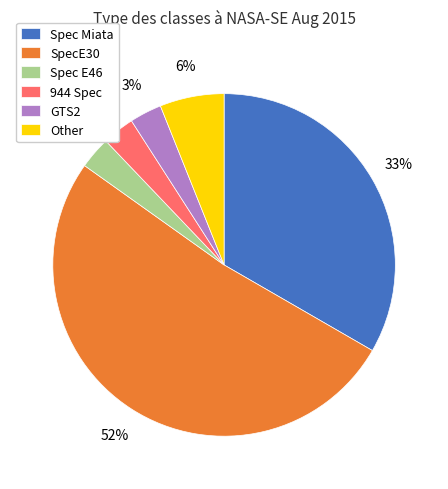

Combined, do Spec Miata and Spec E46 account for over 50%?

No